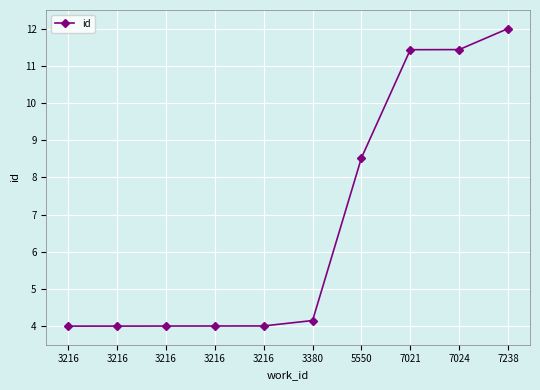

Count the number of data series in this chart.

1